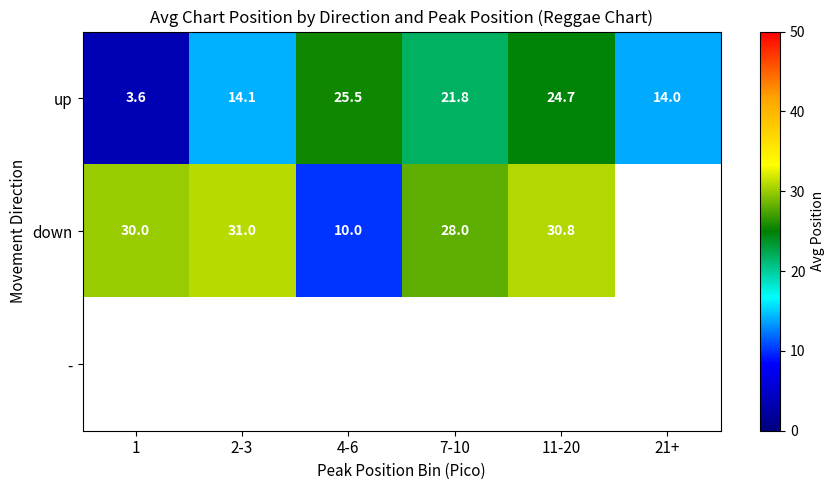

How many data points does each series have?

6